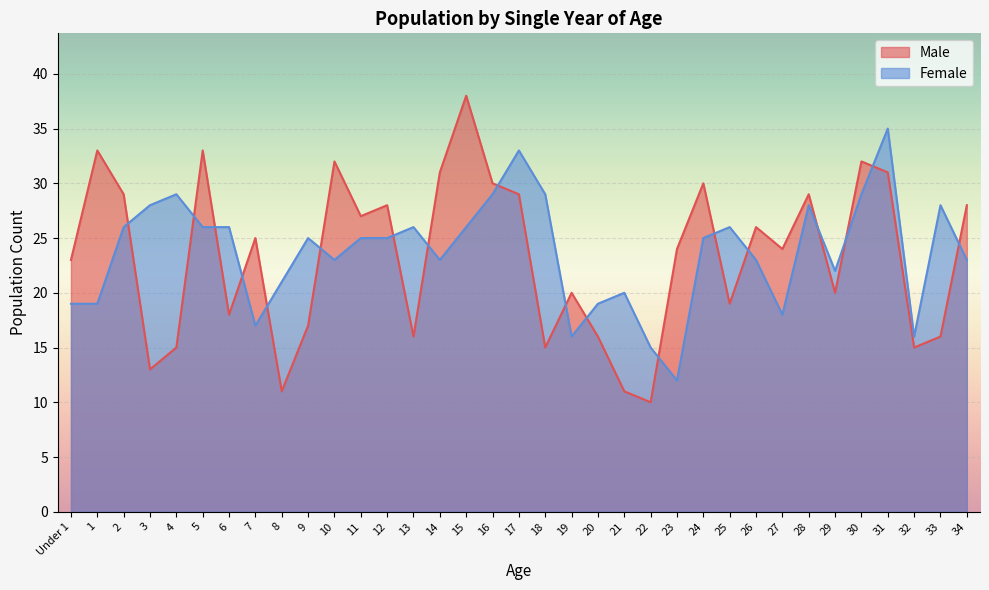

Is it true that Male equals 42 at 17?

False